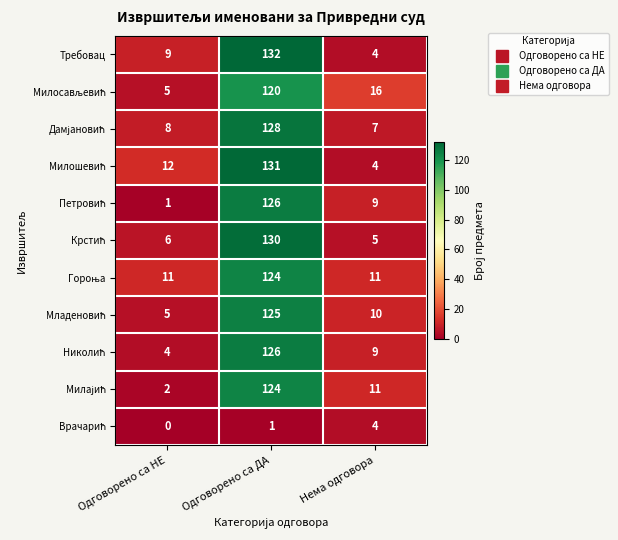

What value does the Требовац series have at Одговорено са НЕ, to the nearest 5?

10